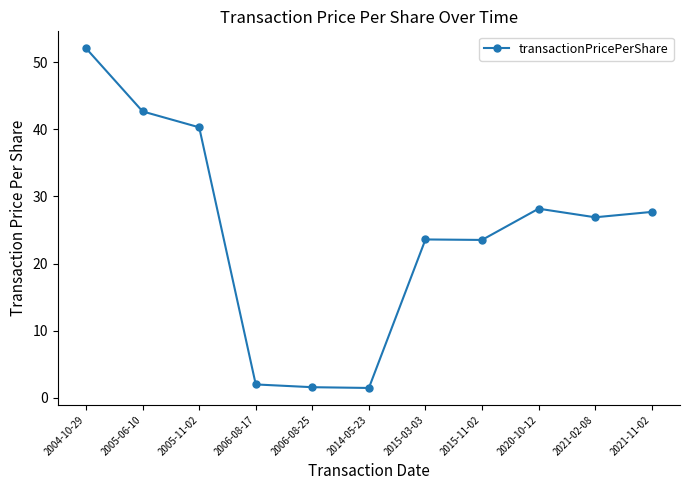

Which has a higher value, 2005-06-10 or 2015-03-03?

2005-06-10